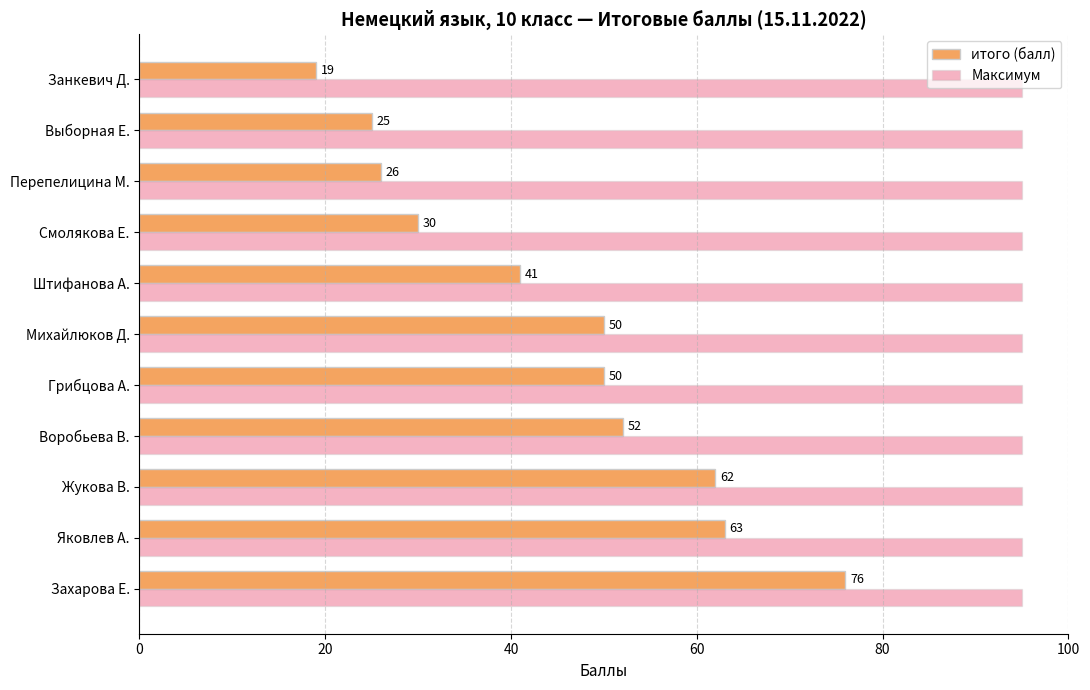

What is the smallest value displayed?

19